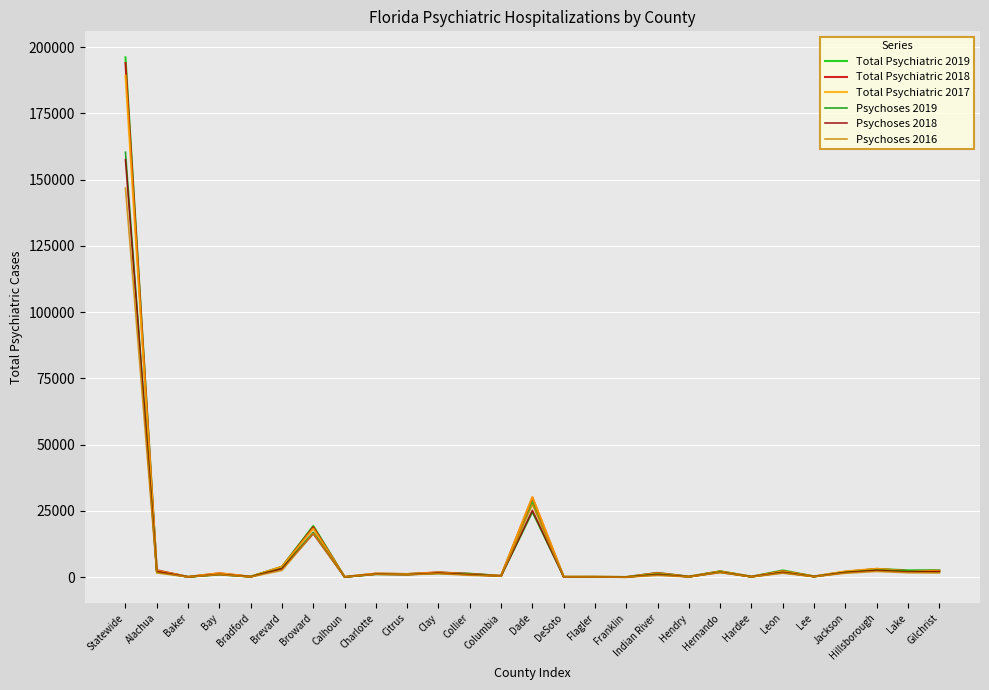

Which series has the widest spread of values?

Total Psychiatric 2019